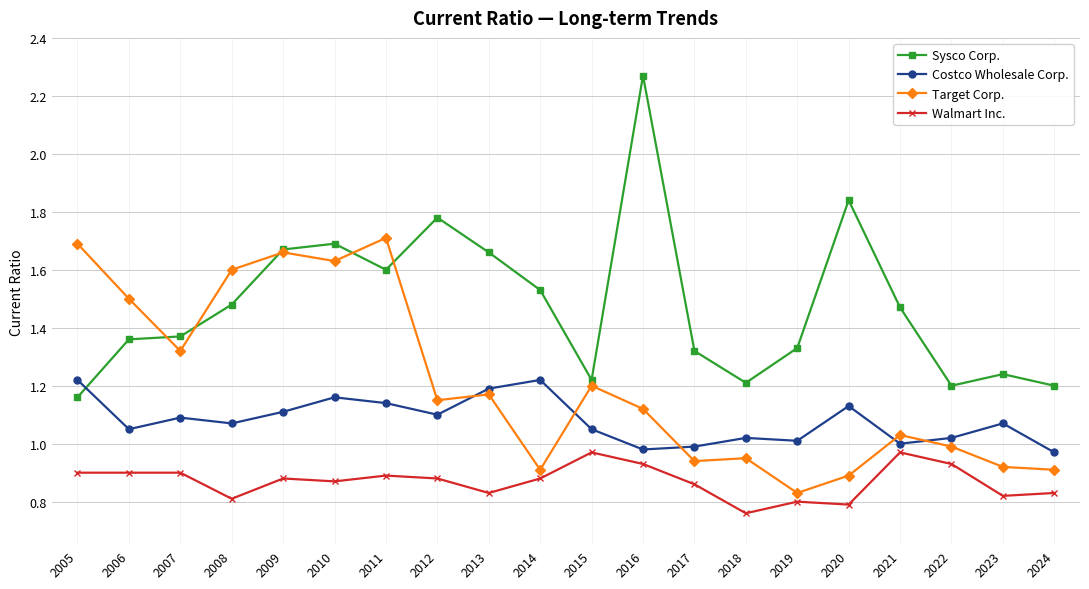

Which series changed the most between 2016 and 2023?

Sysco Corp.